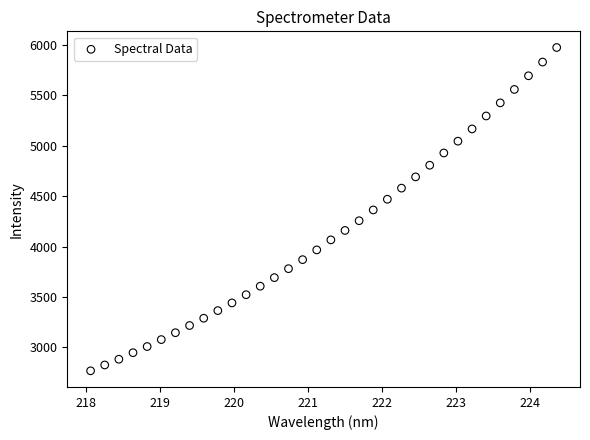

What is the range of X values (max minus min)?

6.3